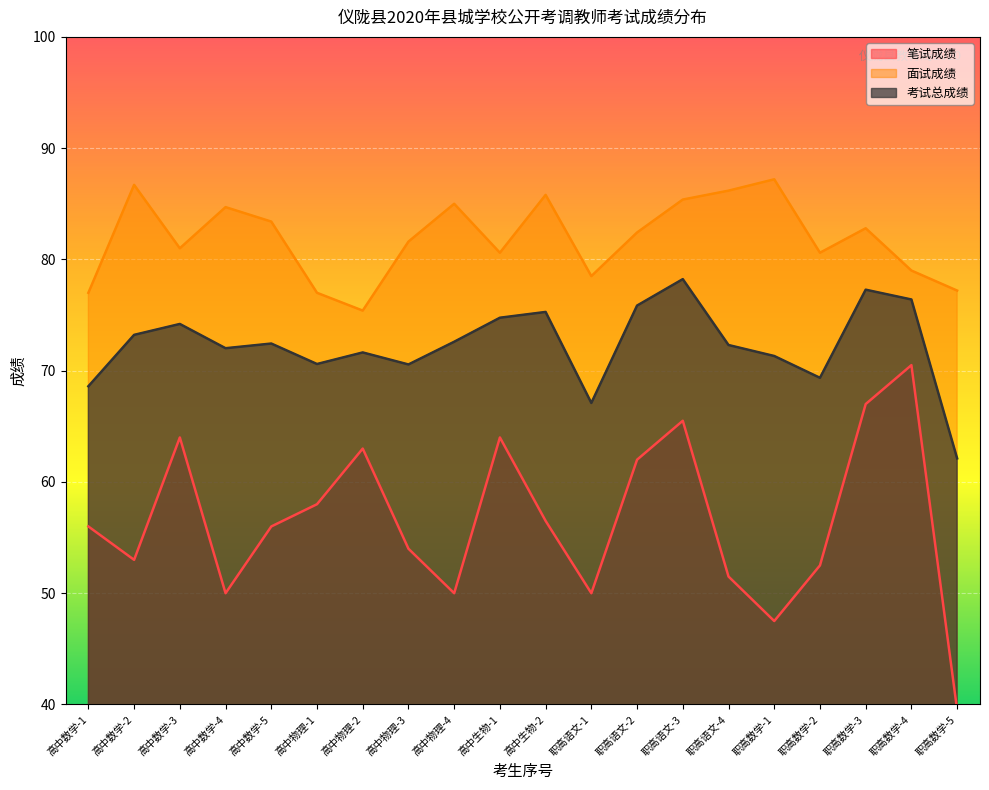

At which label does 笔试成绩 reach its peak?

职高数学-4